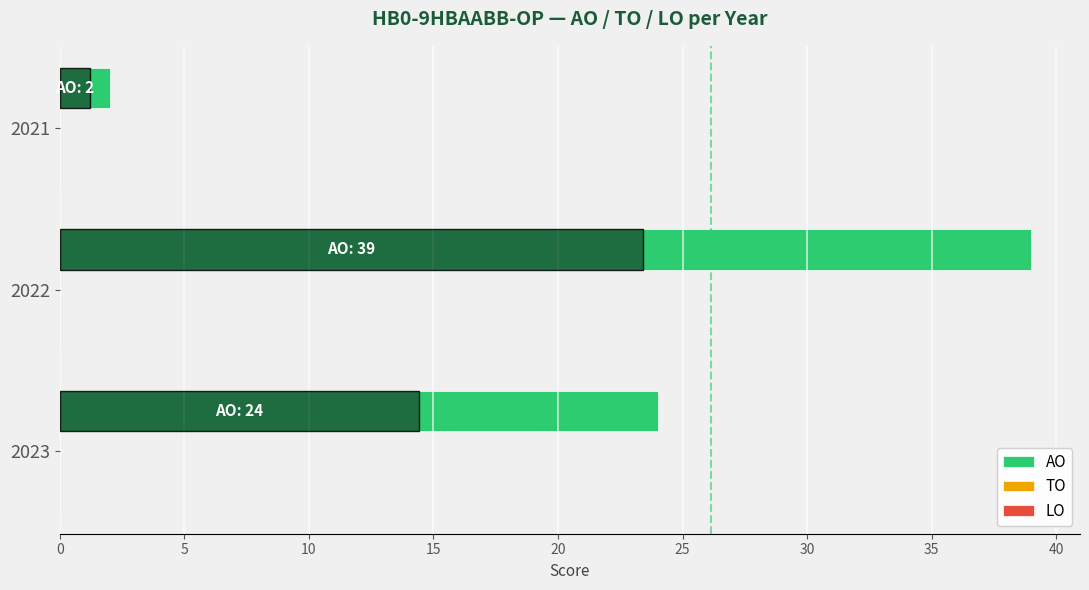

Reading bottom to top, list all the values displayed in this chart.

24	39	2